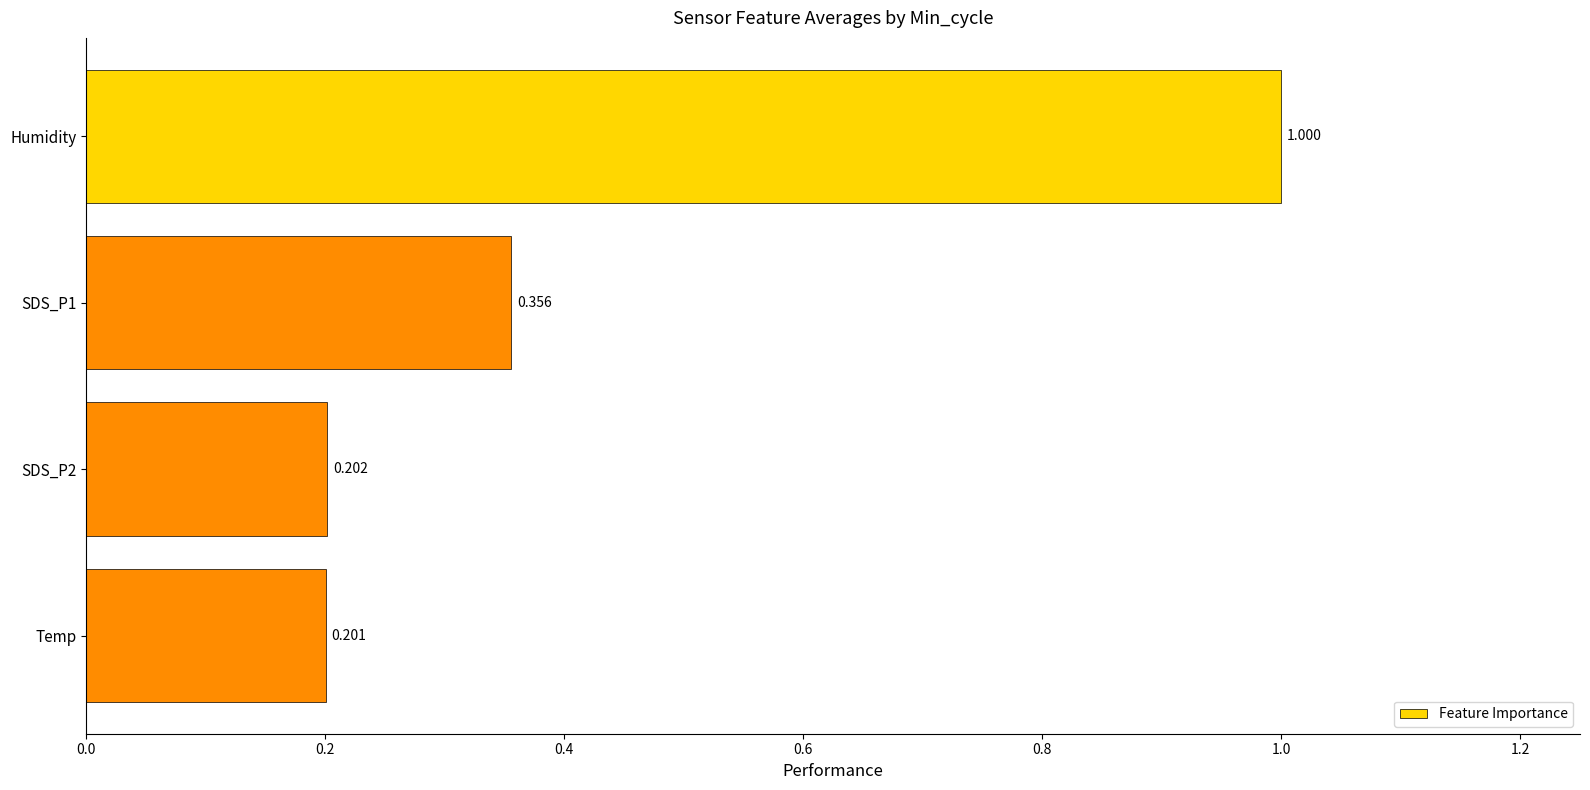

What is the label of the 1st bar from the bottom?

Temp